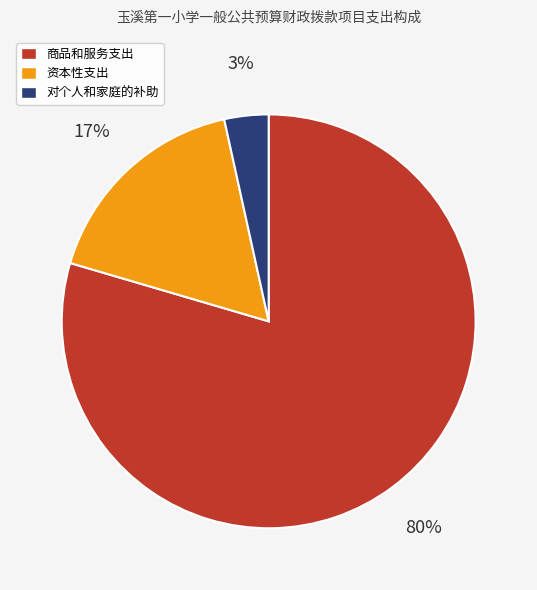

Is there any slice that represents more than half of the pie?

Yes